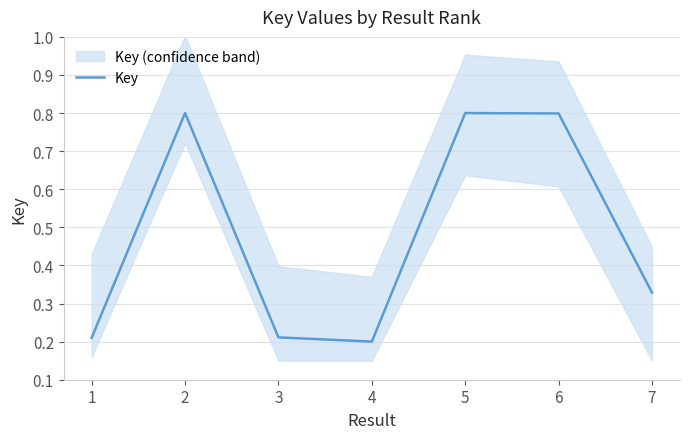

True or false: there are more than 0 points higher than both neighbors.

True